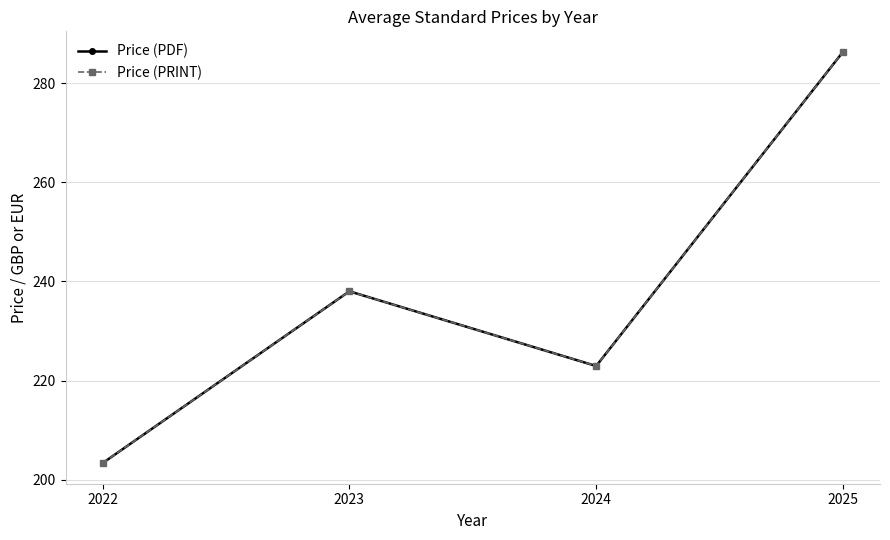

The value of Price (PRINT) at 2023 is 80.0. True or false?

False